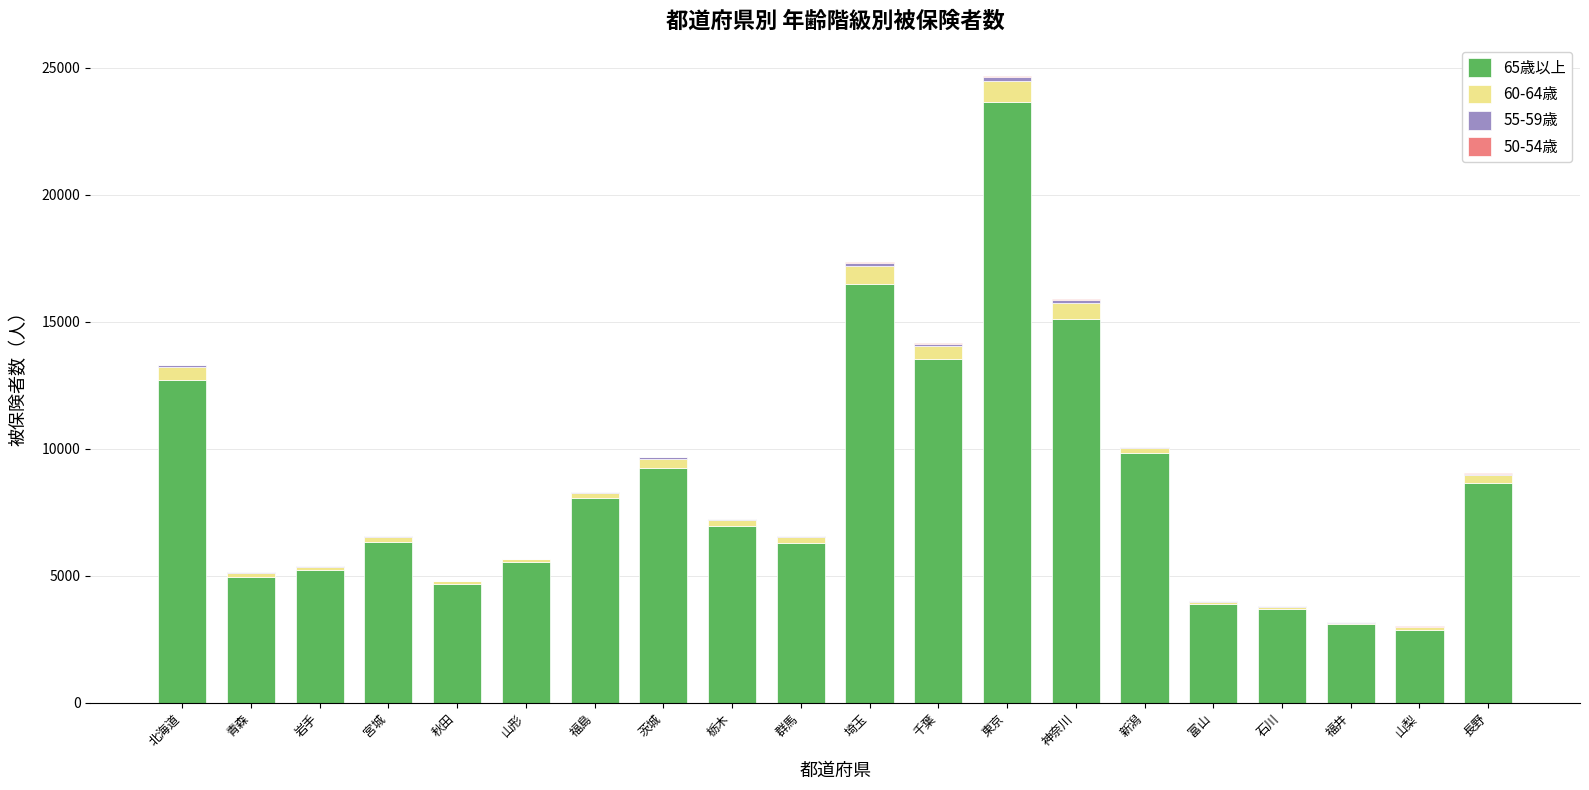

At which category is the sum across all series the highest?

東京